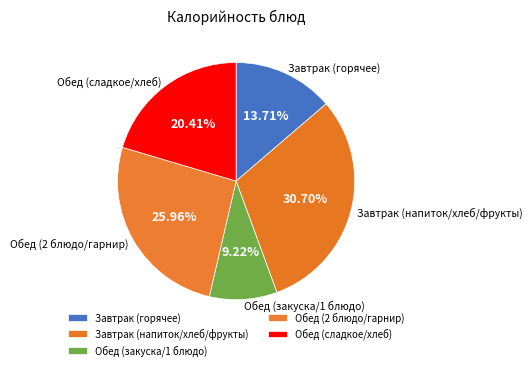

Rank the categories by value from lowest to highest.

Обед (закуска/1 блюдо), Завтрак (горячее), Обед (сладкое/хлеб), Обед (2 блюдо/гарнир), Завтрак (напиток/хлеб/фрукты)